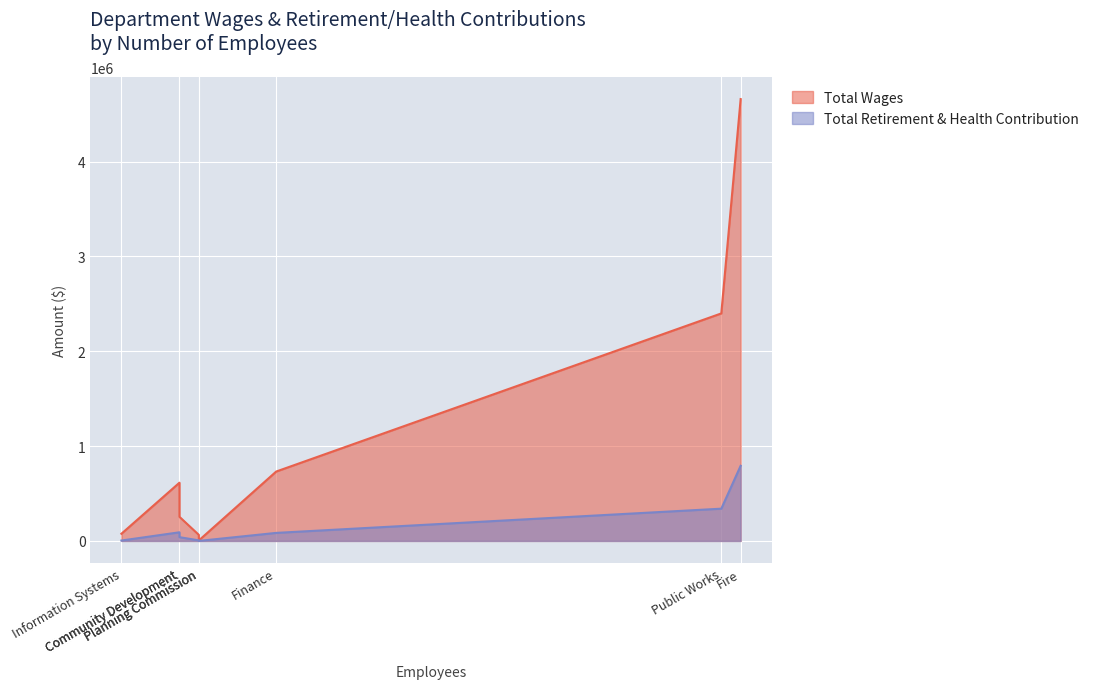

True or false: Total Wages and Total Retirement & Health Contribution intersect in this chart.

False